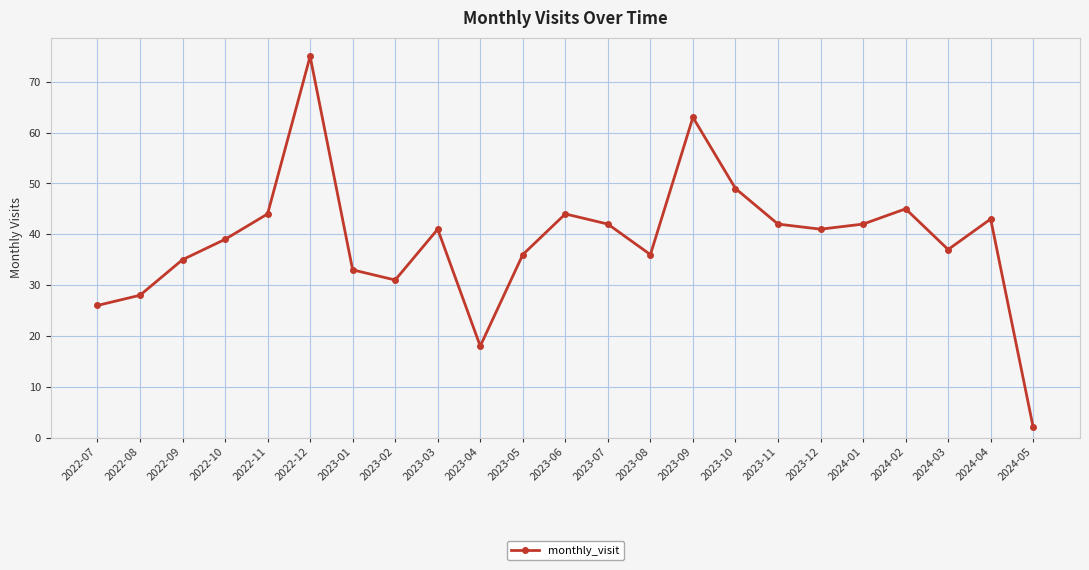

Reading right to left, extract all data points from this chart.

2	43	37	45	42	41	42	49	63	36	42	44	36	18	41	31	33	75	44	39	35	28	26